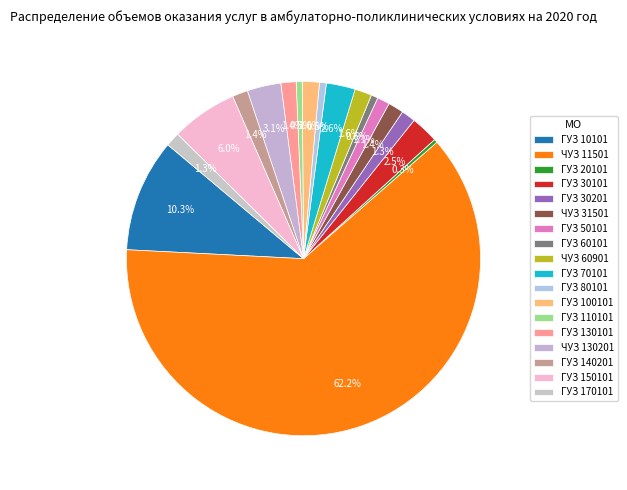

Approximately how many times larger is the value at ГУЗ 130101 compared to ЧУЗ 130201?

0.5